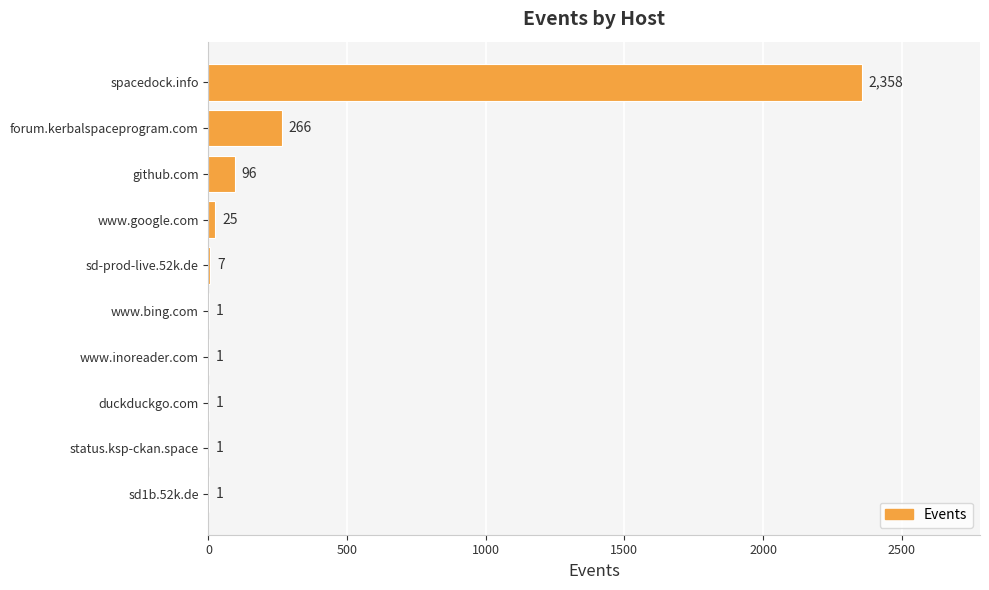

What is the sum of all values?

2757